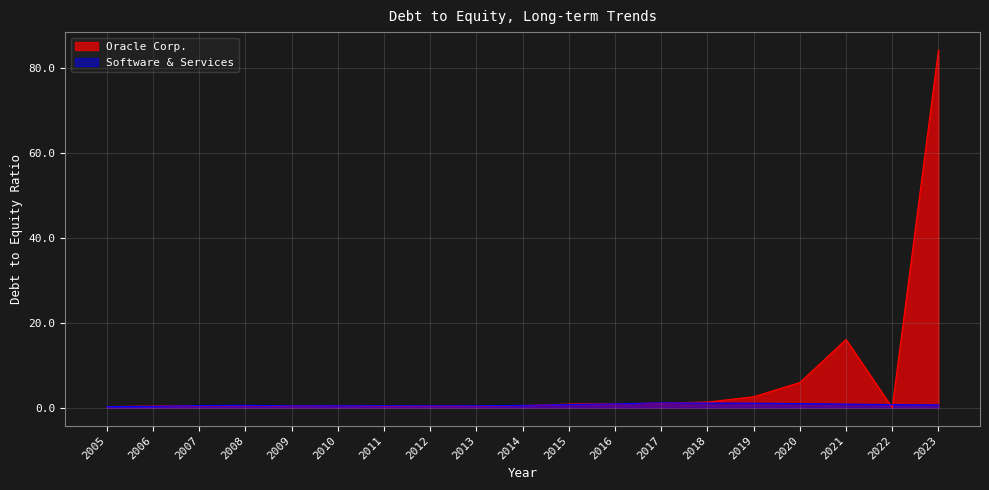

Between 2006 and 2018, which series saw the biggest shift?

Oracle Corp.